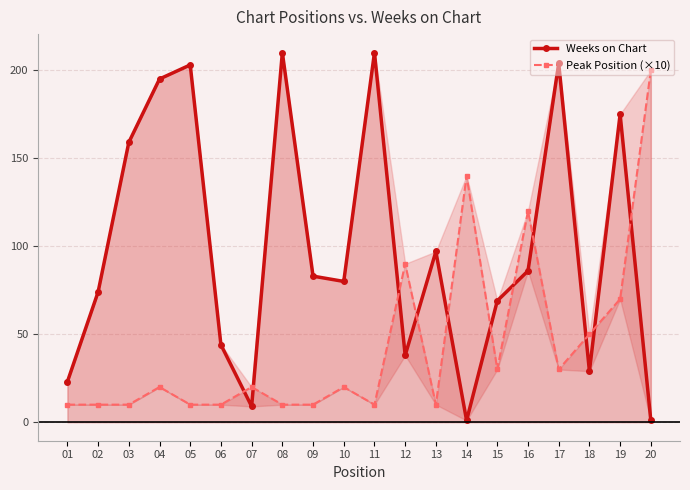

Rank the series by their average value, from highest to lowest.

Weeks on Chart, Peak Position (×10)